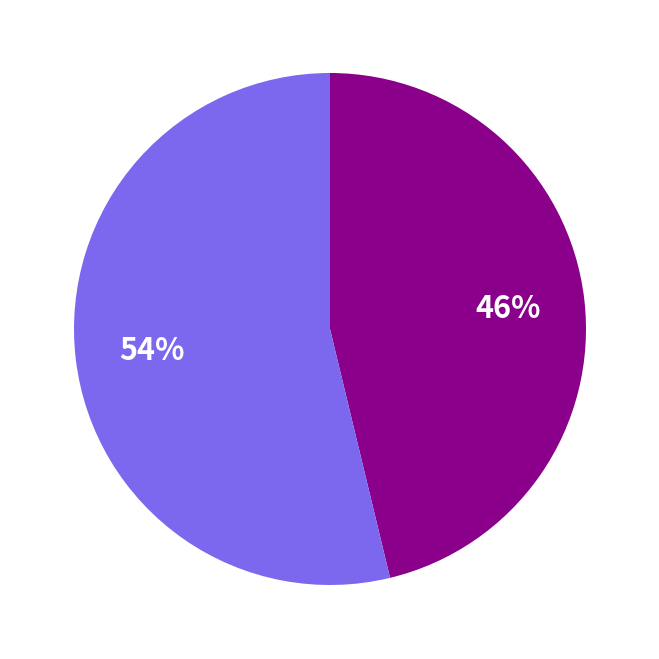

Does any single category account for the majority?

Yes